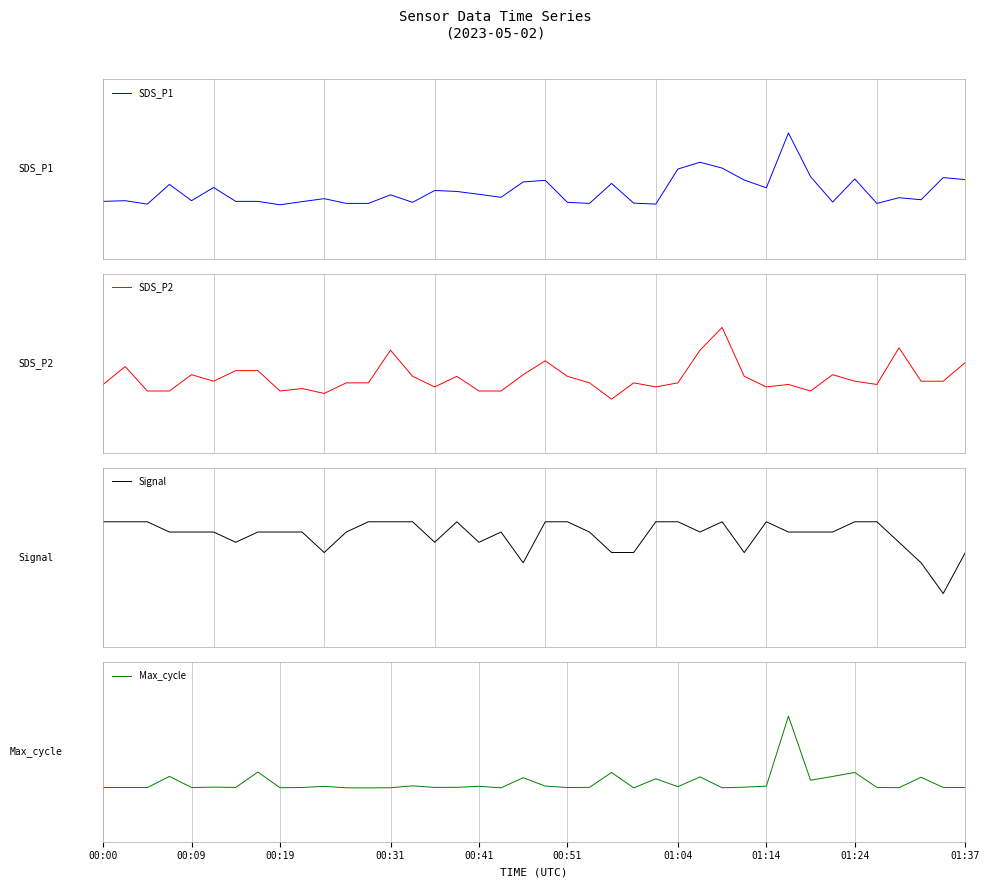

What is the sum of all Max_cycle values?

-34.2